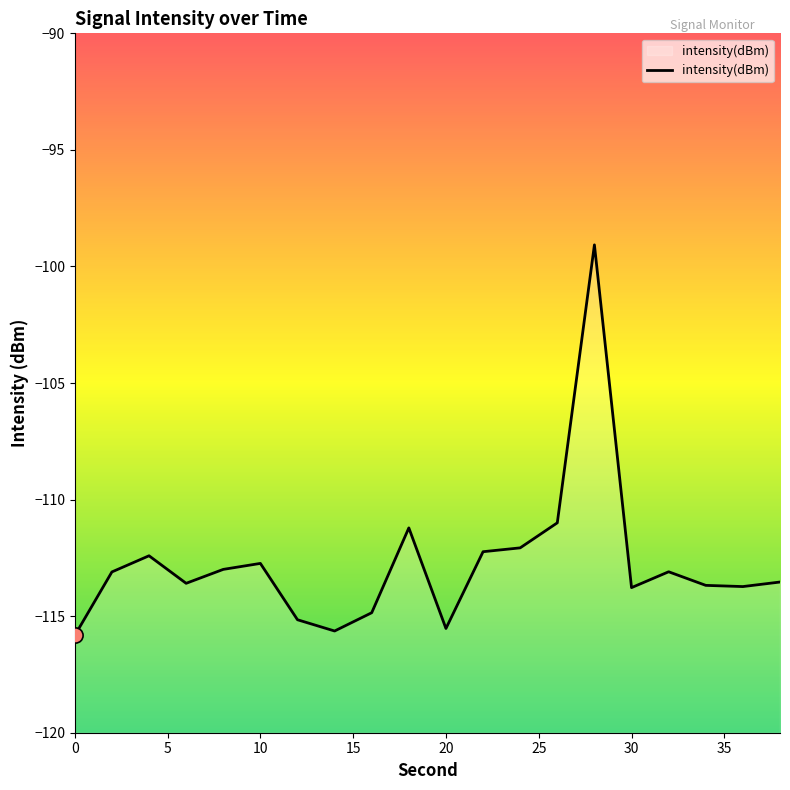

What is the change in value from 12 to 24?

+3.1